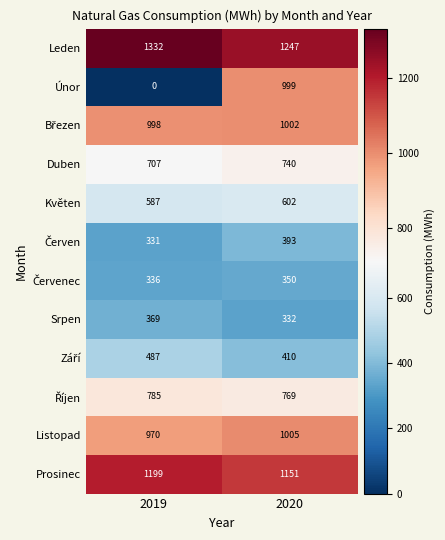

The value of Únor at 2019 is -384. True or false?

False